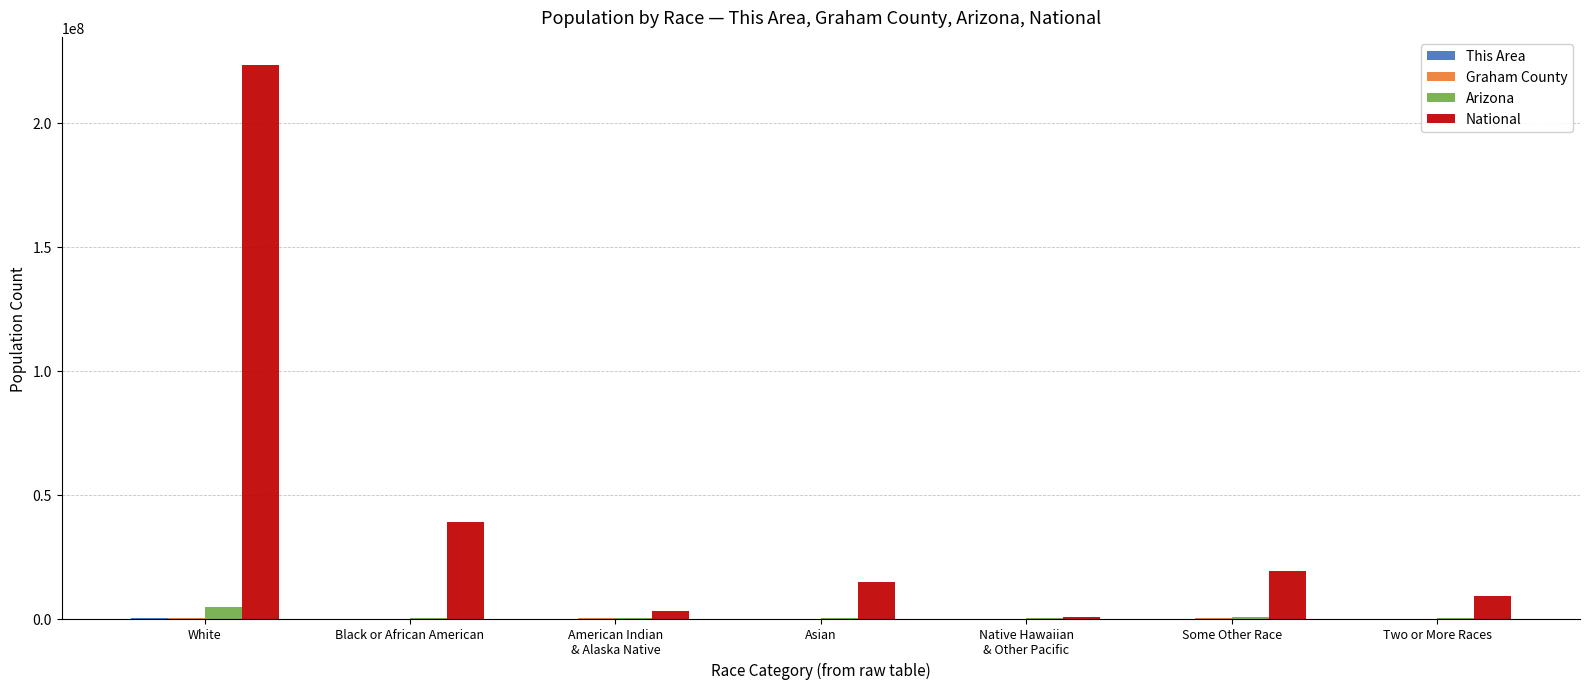

Is it true that National equals 38929319 at Black or African American?

True